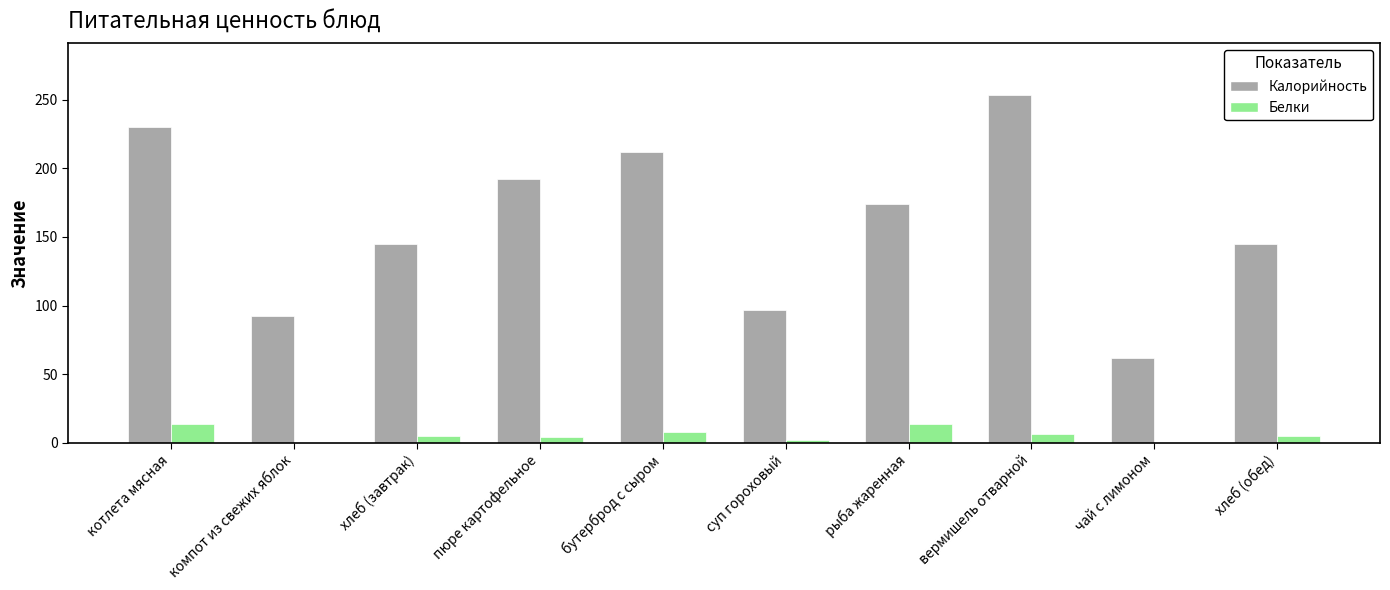

At which category is the sum across all series the highest?

вермишель отварной